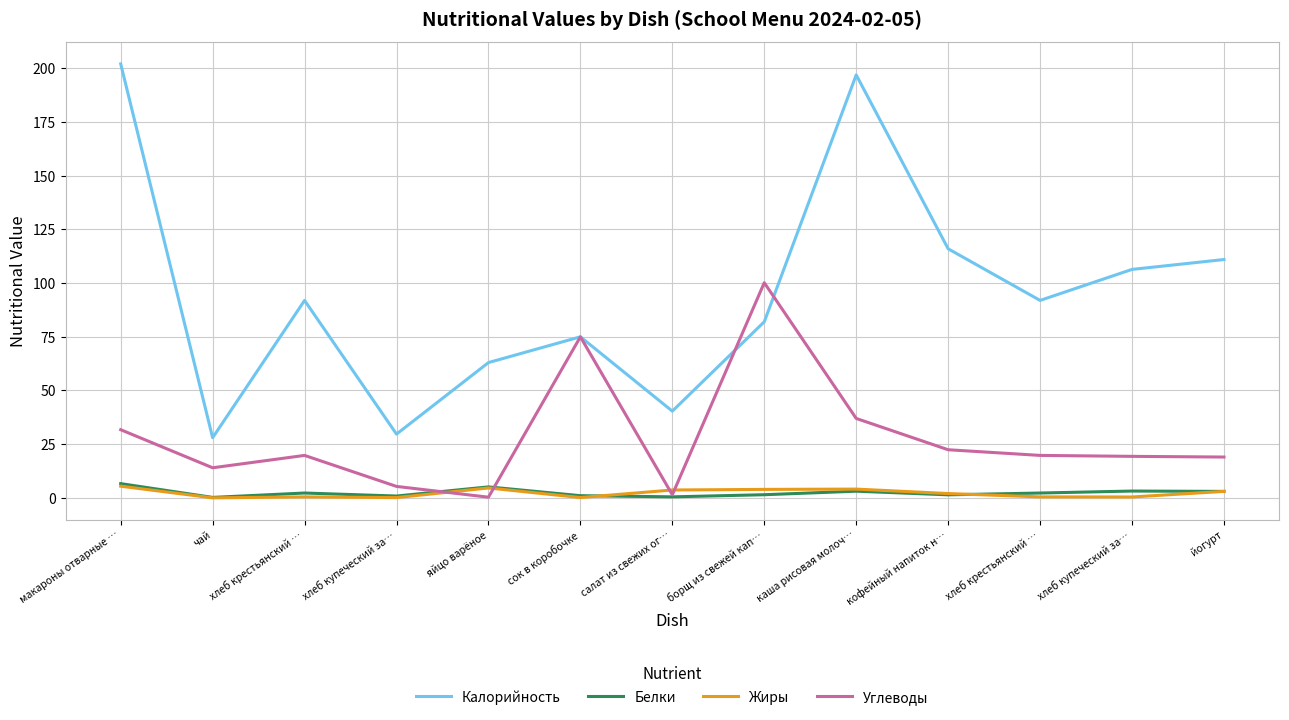

True or false: Белки and Жиры cross at least once.

True